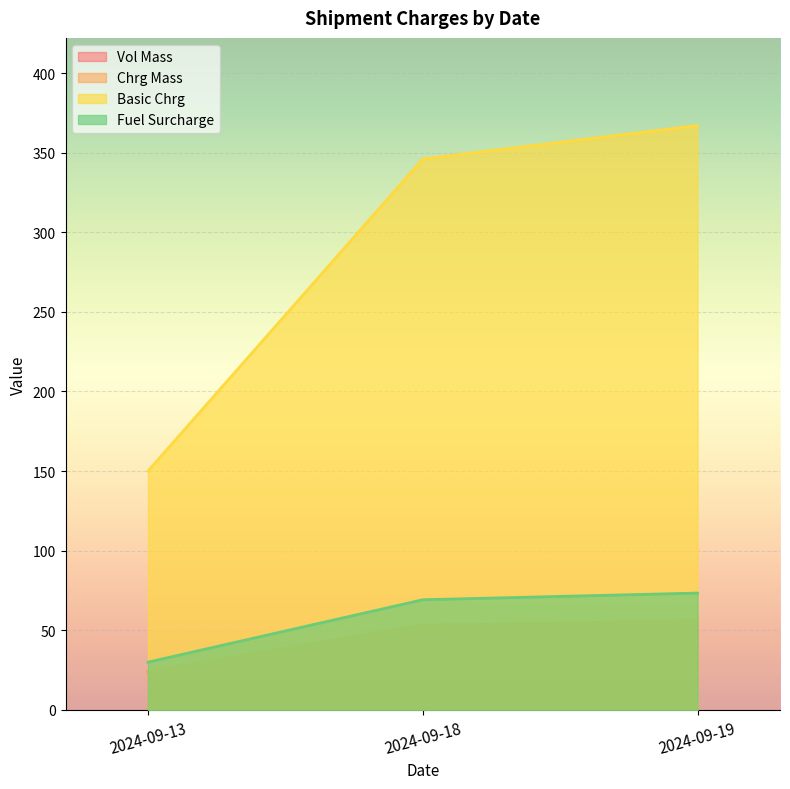

What is the maximum value for Chrg Mass?

56.0